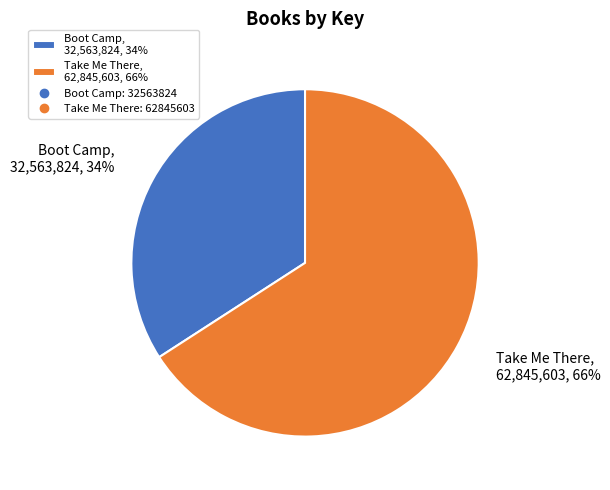

Does Take Me There represent more than half of the total?

Yes